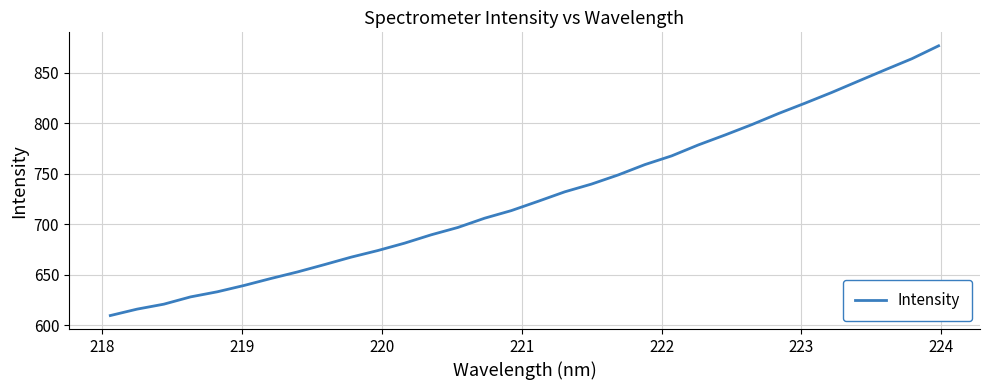

What is the difference between the maximum and minimum values?

267.2